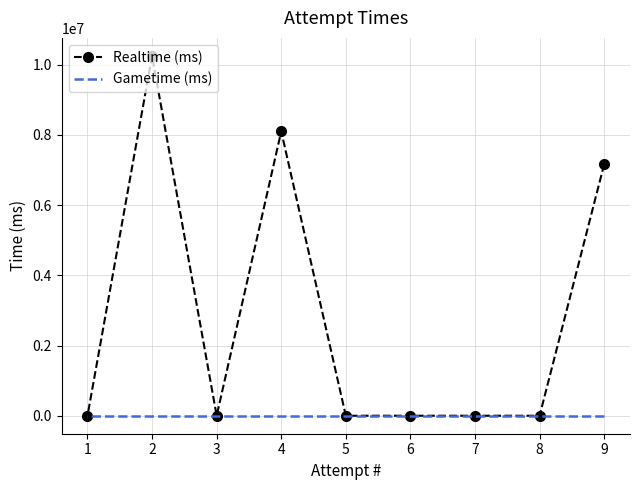

Is it true that Gametime (ms) equals 0 at 3?

True